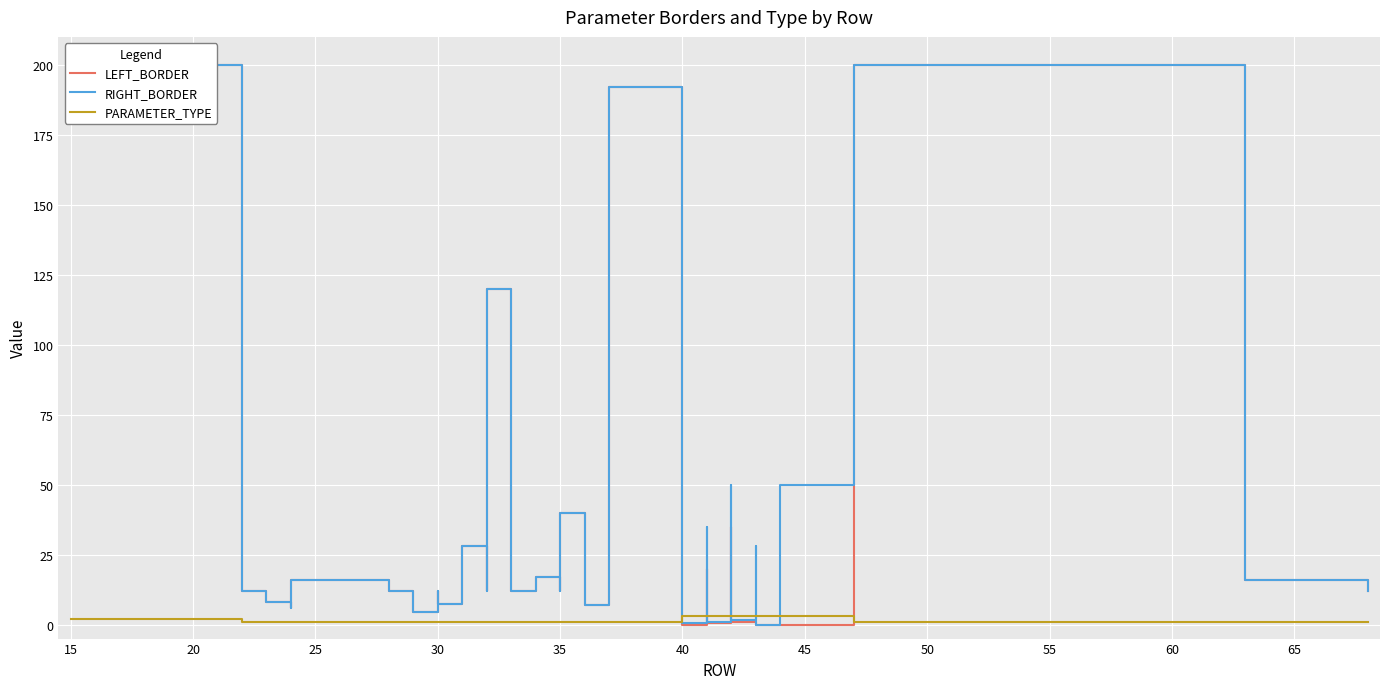

Is this an area chart (filled region under the line)?

No